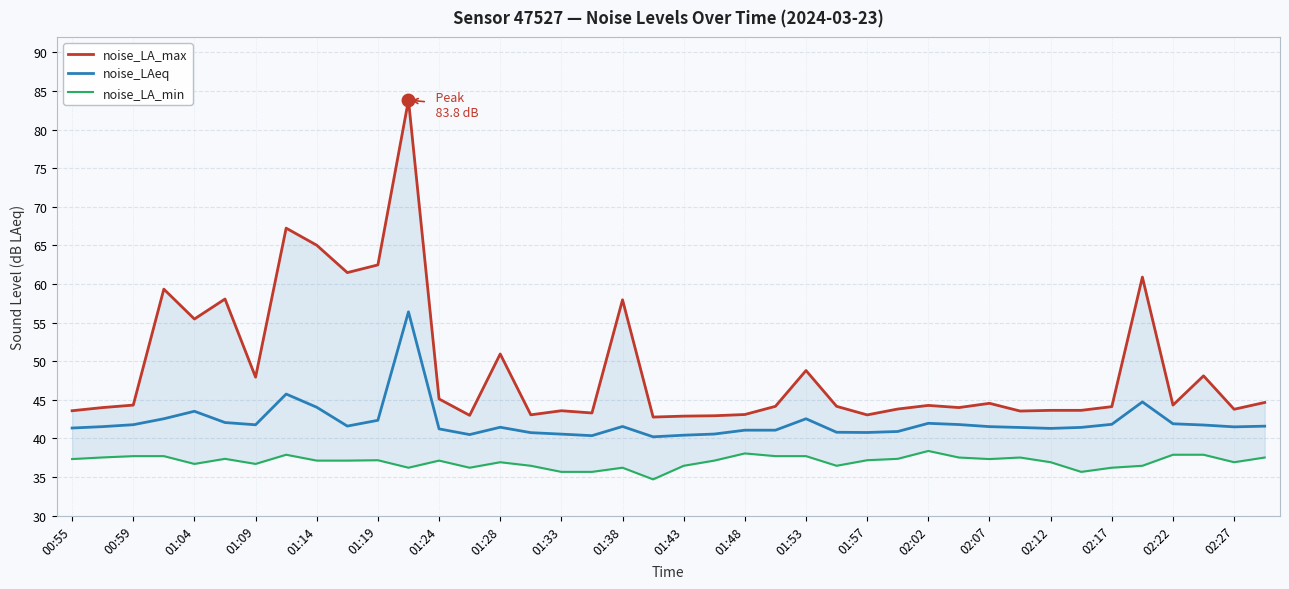

Which series has the widest spread of values?

noise_LA_max